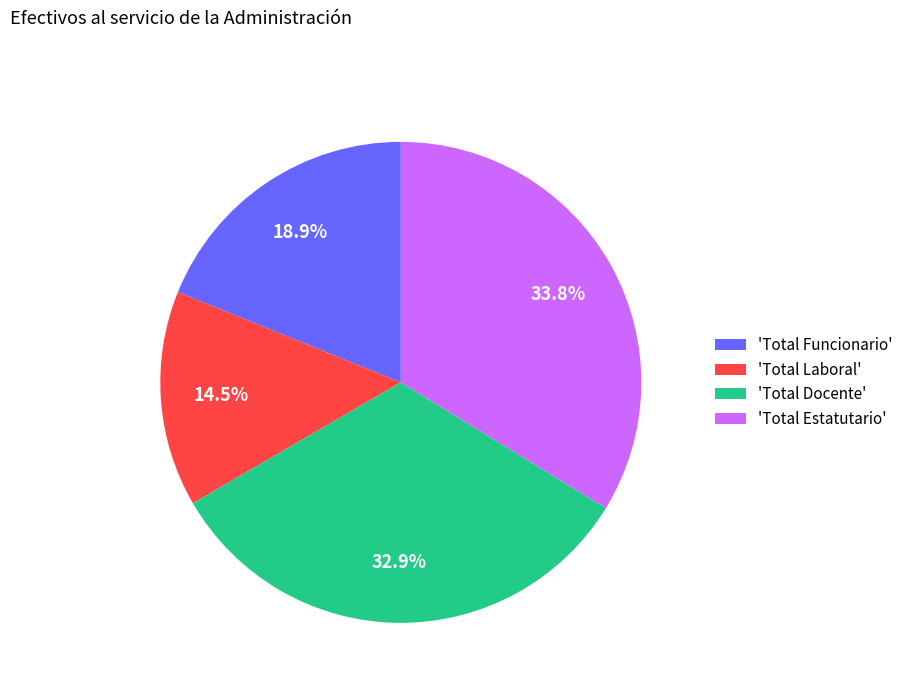

Count the number of slices in the pie.

4